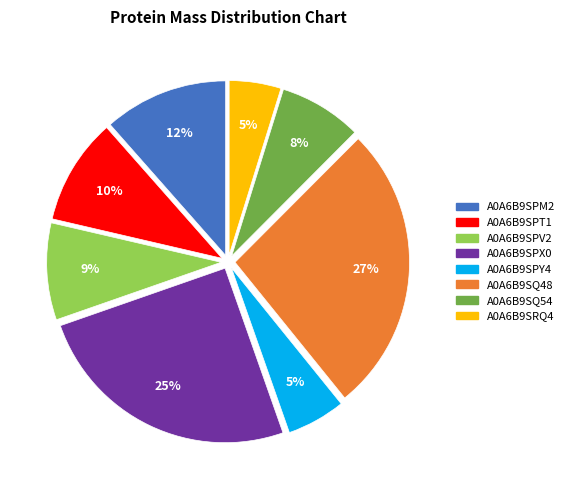

How many segments does this pie chart have?

8